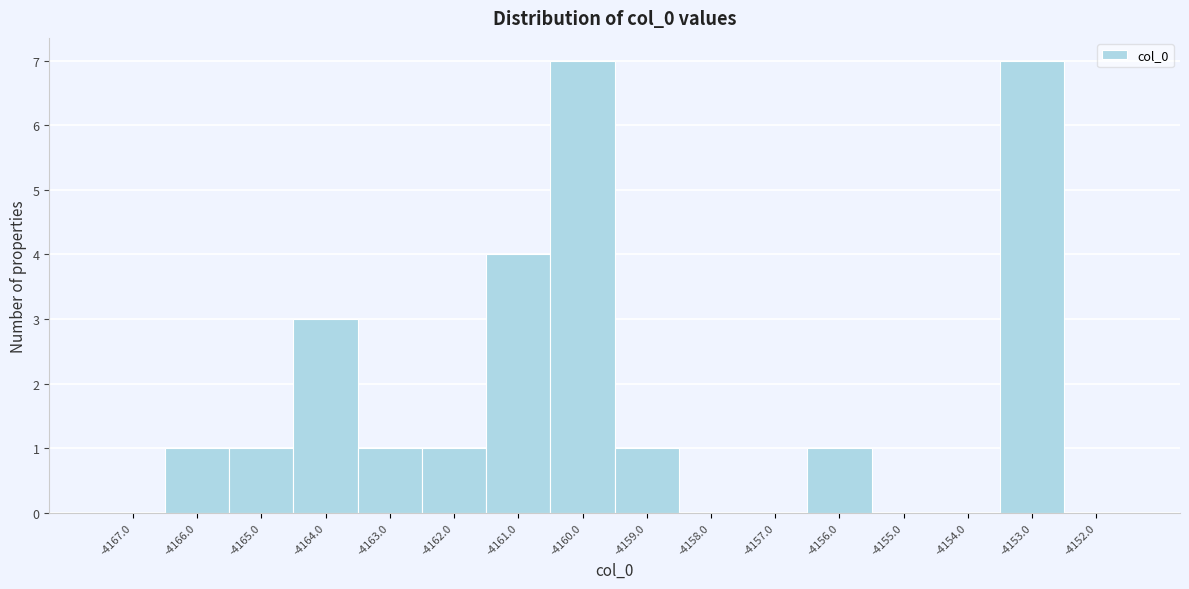

Reading left to right, list every bar in this chart as the range it spans on the x-axis followed by its height. The values are not printed on the chart, so give them approximately, as read against the axis.

-4167.5 to -4166.5: 0
-4166.5 to -4165.5: 1
-4165.5 to -4164.5: 1
-4164.5 to -4163.5: 3
-4163.5 to -4162.5: 1
-4162.5 to -4161.5: 1
-4161.5 to -4160.5: 4
-4160.5 to -4159.5: 7
-4159.5 to -4158.5: 1
-4158.5 to -4157.5: 0
-4157.5 to -4156.5: 0
-4156.5 to -4155.5: 1
-4155.5 to -4154.5: 0
-4154.5 to -4153.5: 0
-4153.5 to -4152.5: 7
-4152.5 to -4151.5: 0